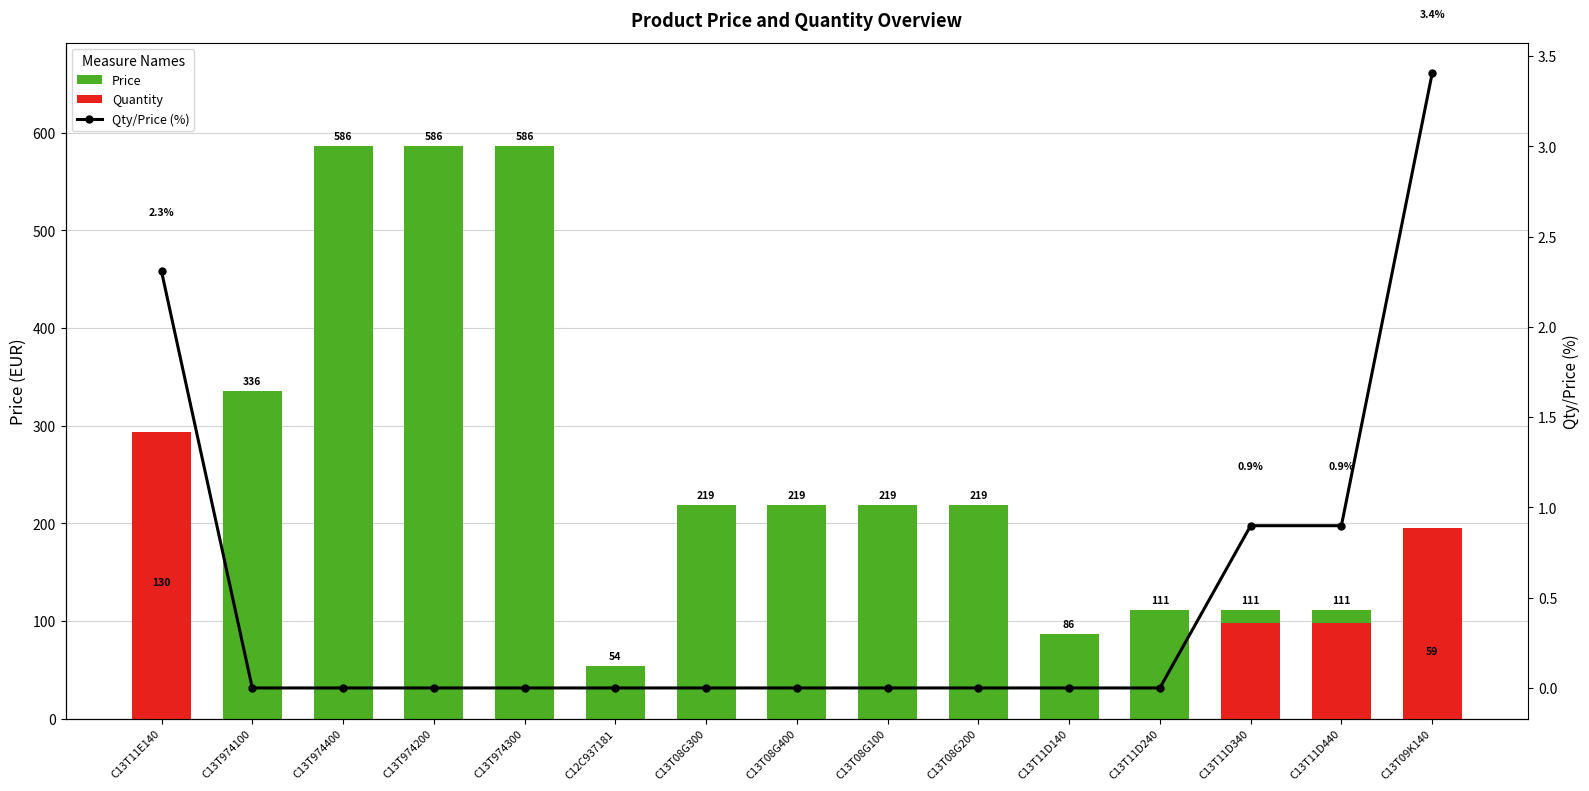

List the series in order of their overall mean, highest first.

Price, Quantity, Qty/Price (%)